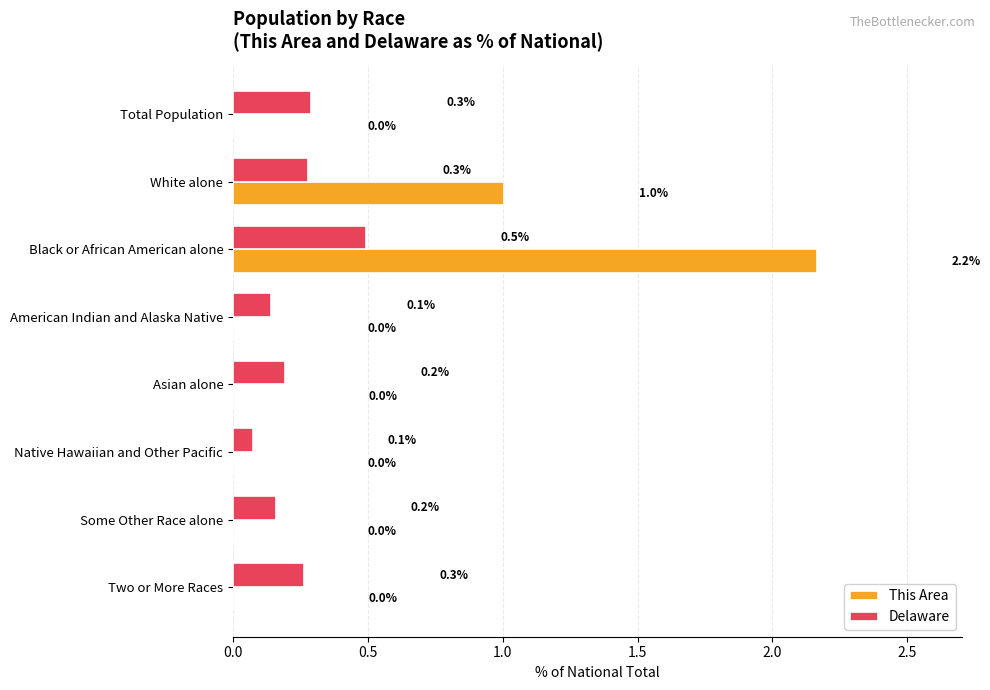

Which series has the largest total across all categories?

This Area